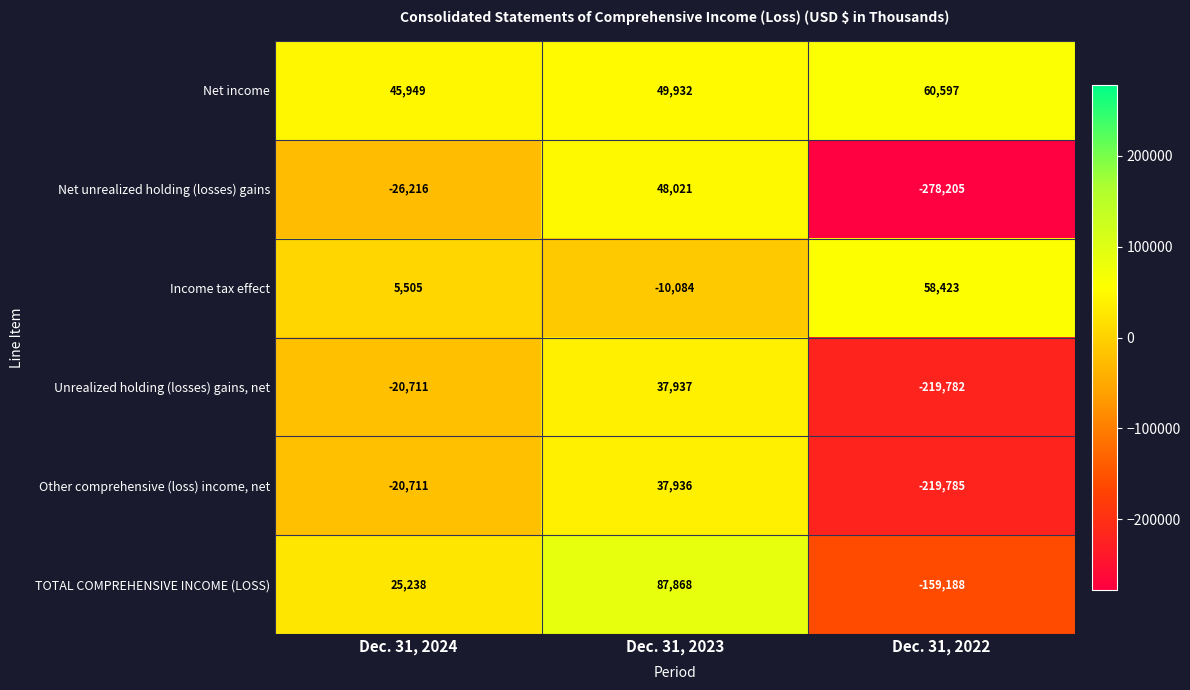

How many values in the TOTAL COMPREHENSIVE INCOME (LOSS) series are below 25238?

1